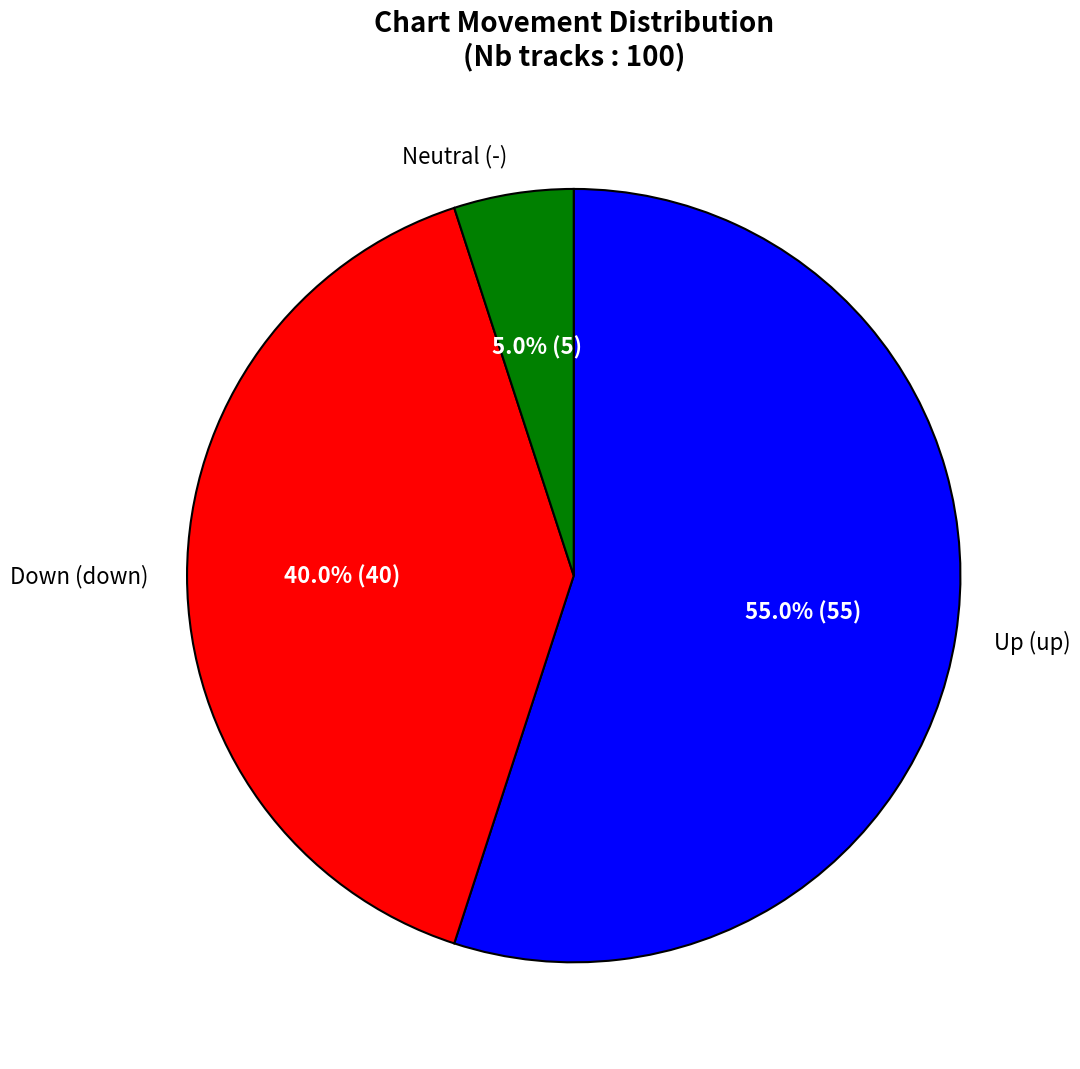

Which slice is the largest?

Up (up)